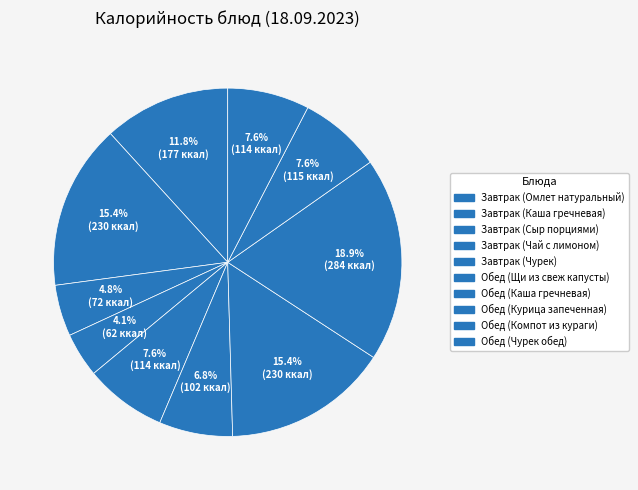

How many slices are in this pie chart?

10